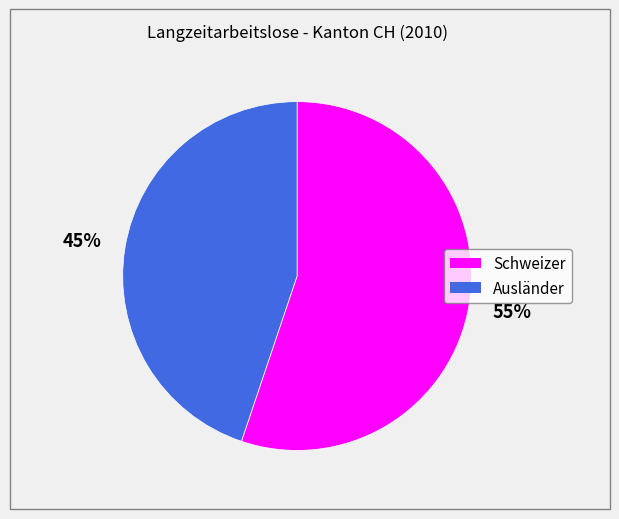

How many slices are in this pie chart?

2